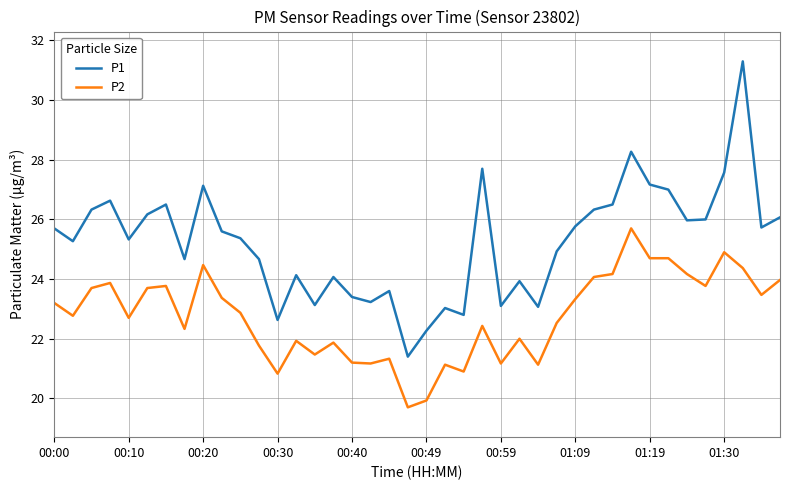

True or false: P2 and P1 cross at least once.

False